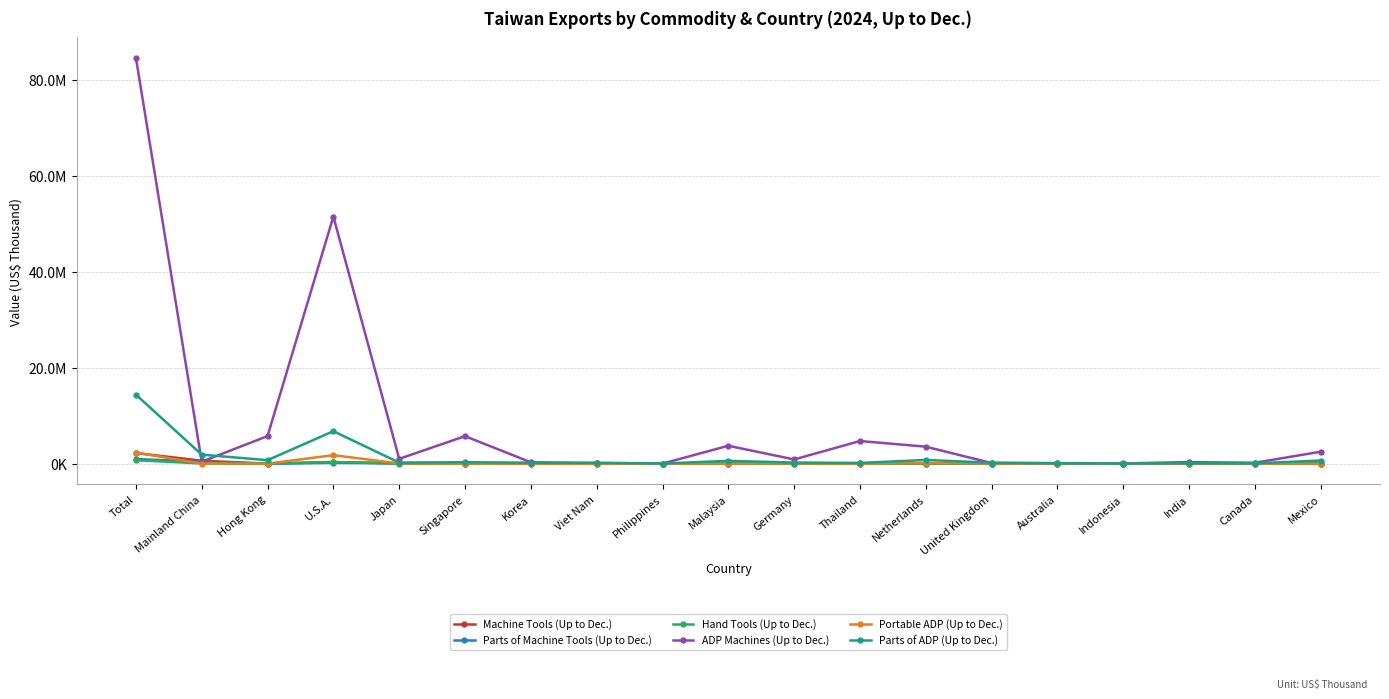

What are all the series names shown in the legend?

Machine Tools (Up to Dec.), Parts of Machine Tools (Up to Dec.), Hand Tools (Up to Dec.), ADP Machines (Up to Dec.), Portable ADP (Up to Dec.), Parts of ADP (Up to Dec.)